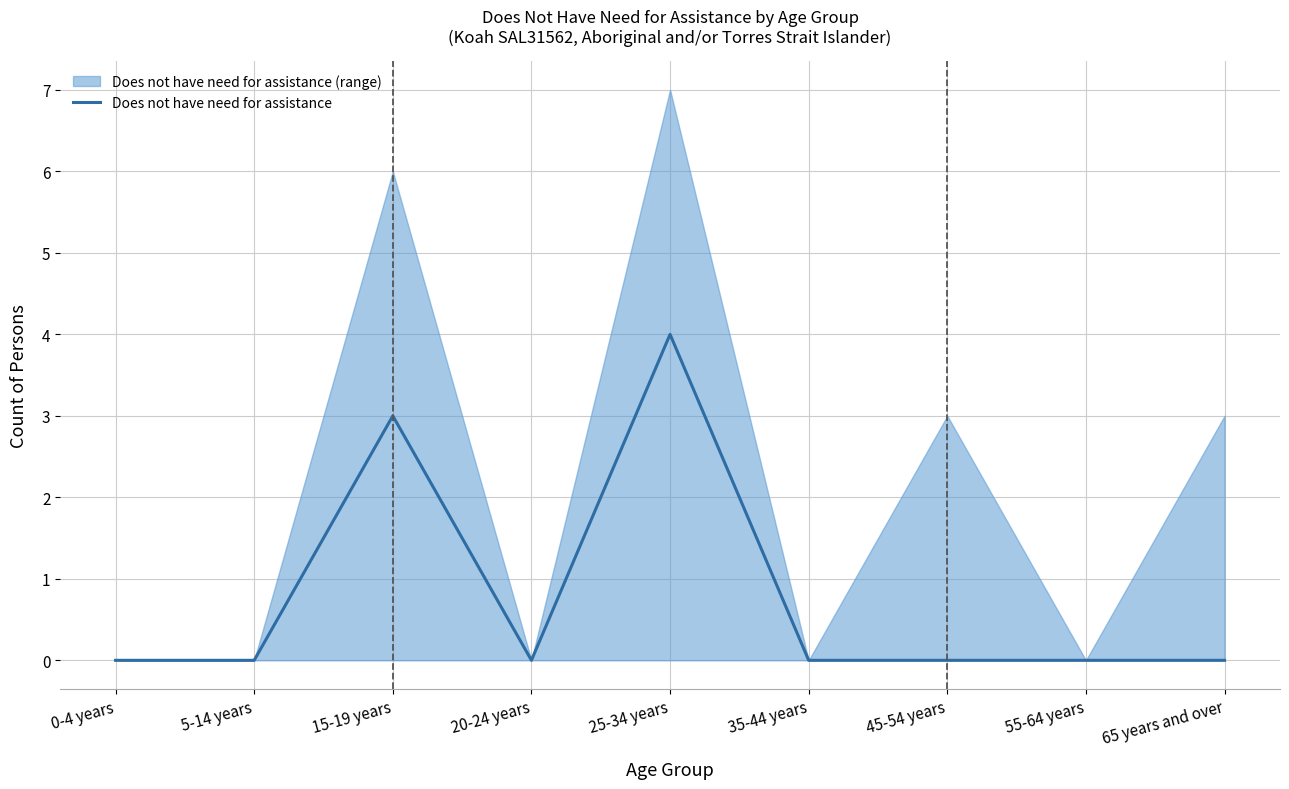

The chart shows a value of -2 at 65 years and over. True or false?

False